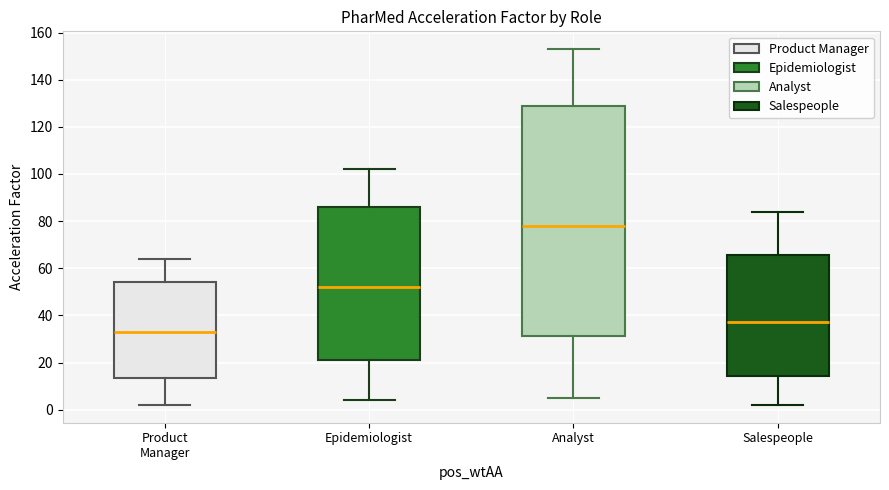

Which box has the lowest median line?

Product Manager